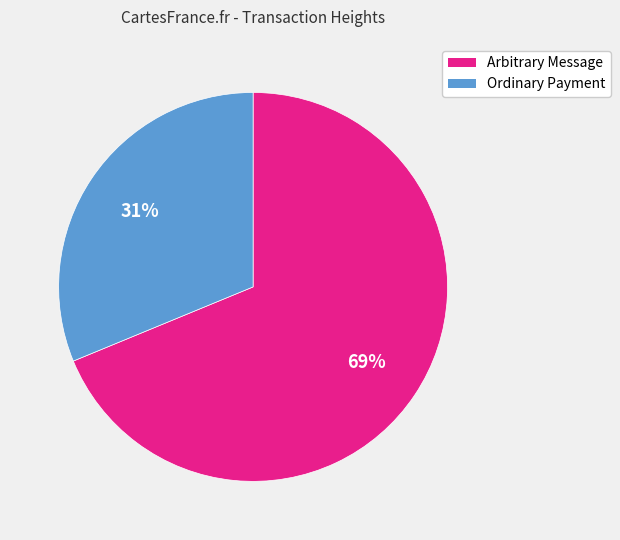

Is there any slice that represents more than half of the pie?

Yes